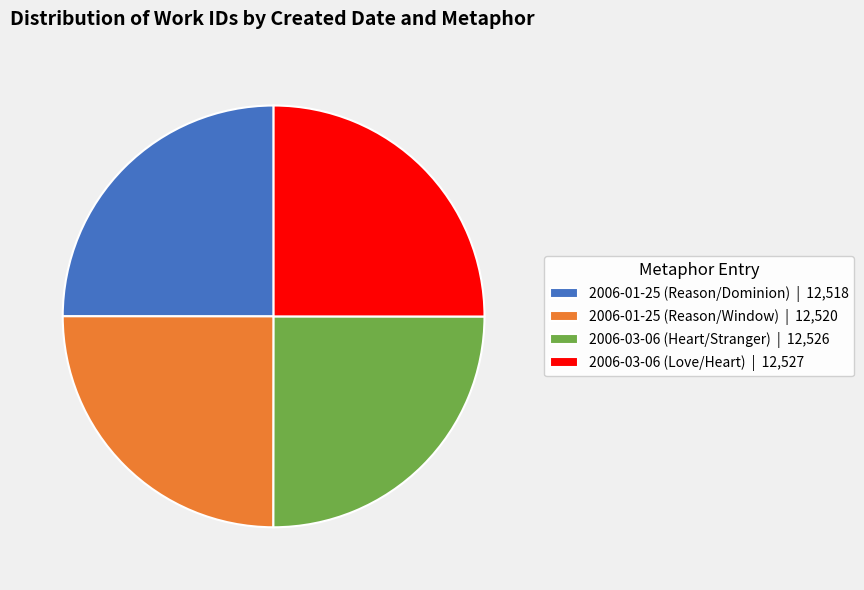

The 2006-01-25 (Reason/Window) slice represents 25% of the pie. True or false?

True